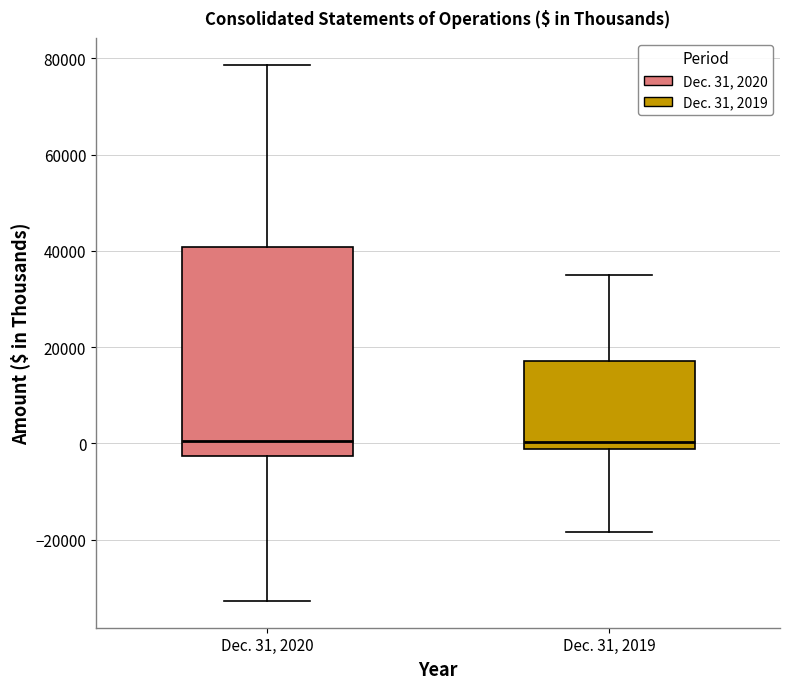

Comparing the boxes themselves (not the whiskers), which one is the tallest?

Dec. 31, 2020